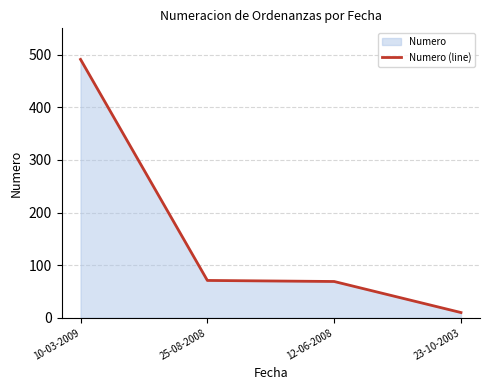

What is the difference between the values at 25-08-2008 and 23-10-2003?

61